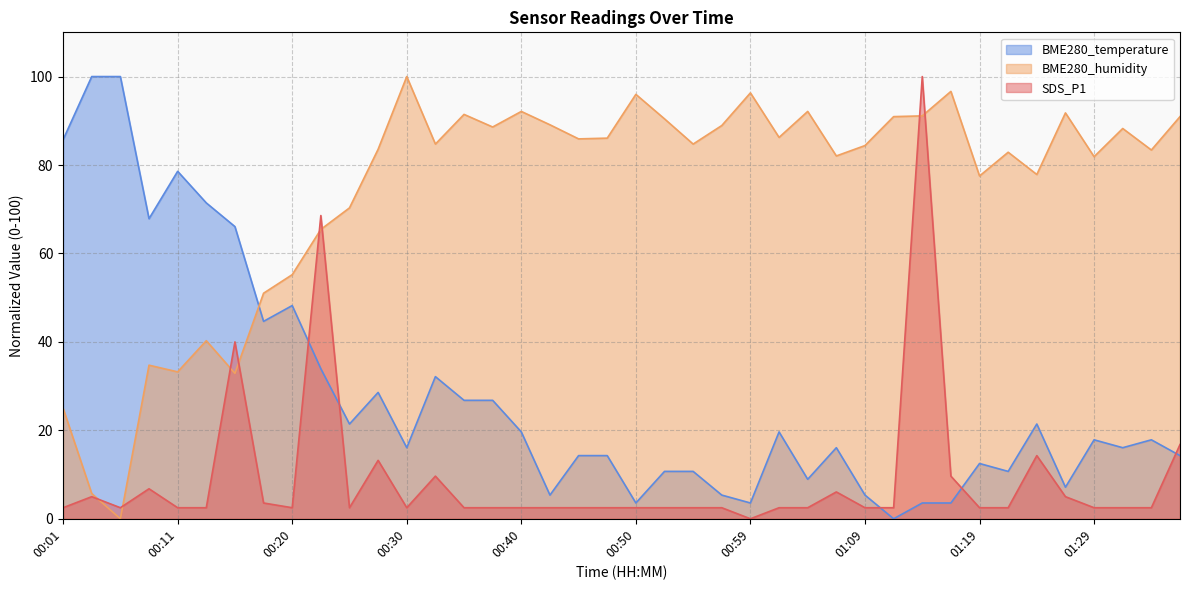

How many times do SDS_P1 and BME280_temperature cross each other?

5